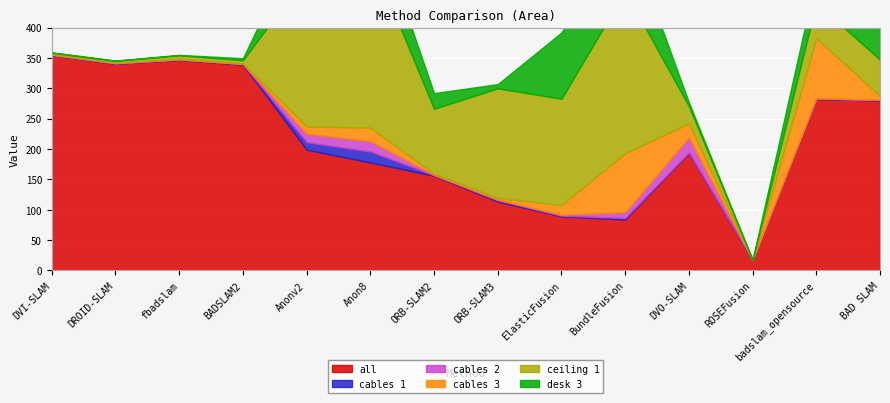

What are all the series names shown in the legend?

all, cables 1, cables 2, cables 3, ceiling 1, desk 3